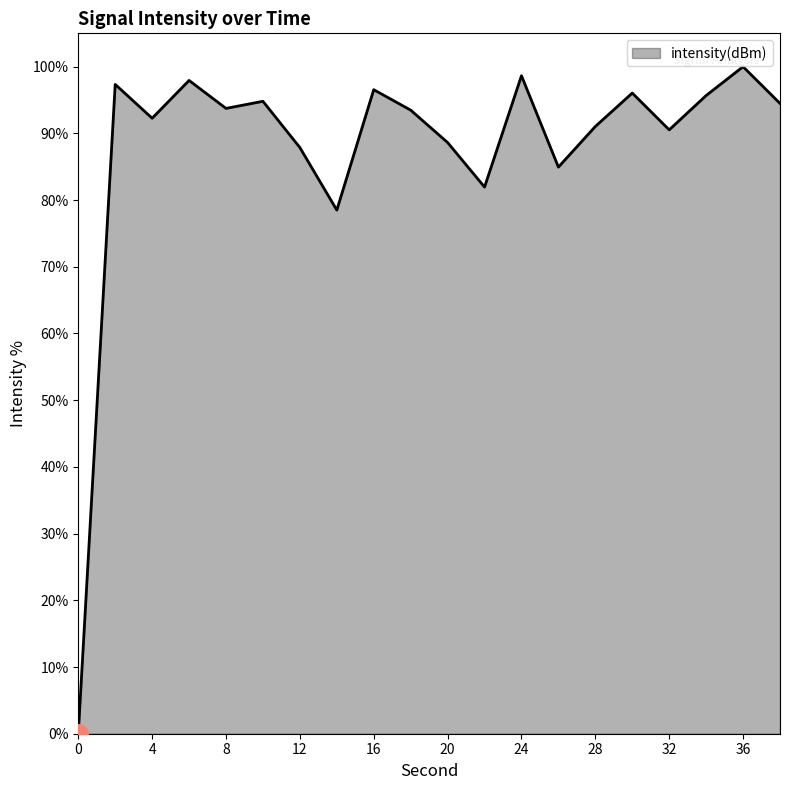

What is the difference between the maximum and minimum values?

100.0